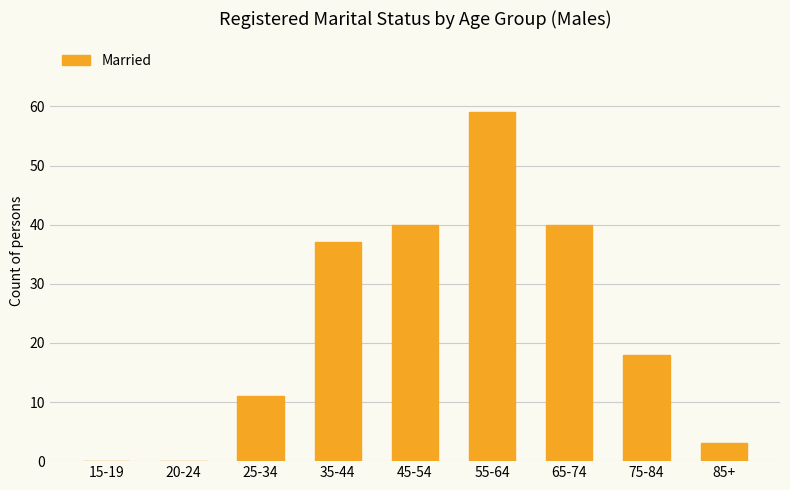

What is the sum of the values at 55-64 and 25-34?

70